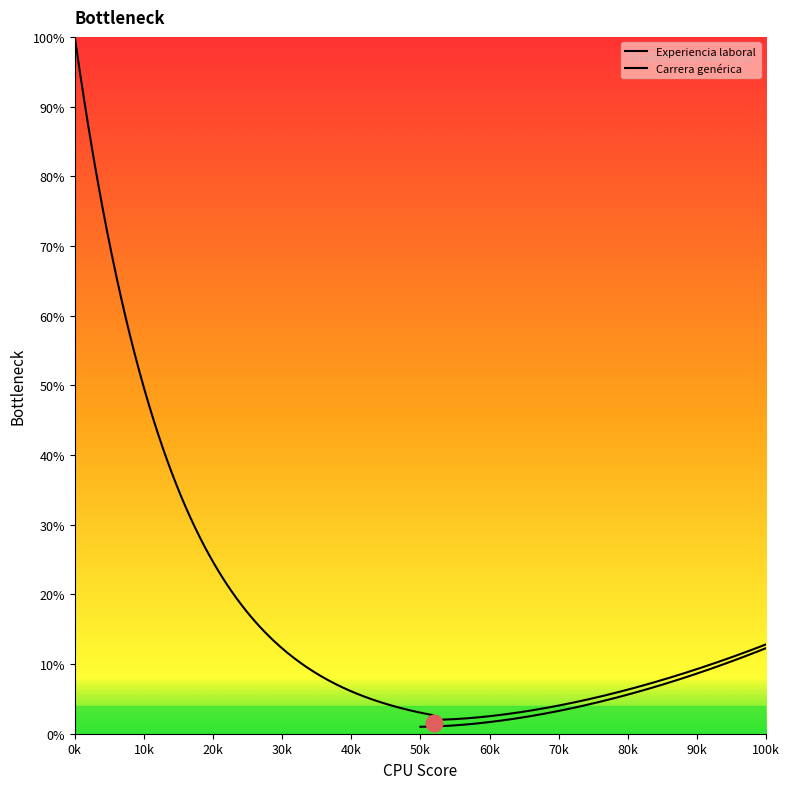

The value of Experiencia laboral at 2 is 1. True or false?

False